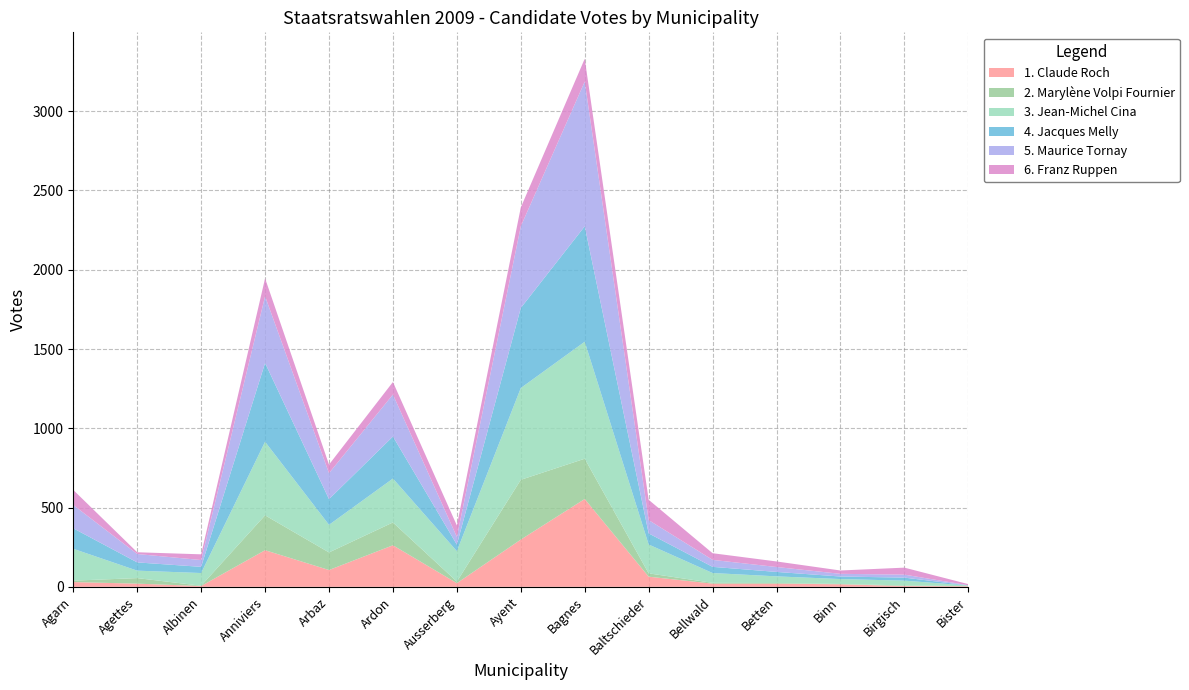

Reading left to right, extract all data points from this chart.

1. Claude Roch: 30	20	5	231	106	262	23	298	554	64	20	20	16	5	4
2. Marylène Volpi Fournier: 9	35	2	220	111	144	10	377	254	21	5	4	2	4	0
3. Jean-Michel Cina: 201	47	80	464	174	277	192	579	738	182	62	42	31	30	4
4. Jacques Melly: 129	52	39	497	162	265	41	505	728	70	39	28	16	19	1
5. Maurice Tornay: 147	53	43	421	164	265	49	515	913	84	44	31	17	19	1
6. Franz Ruppen: 95	11	36	113	54	79	72	119	144	128	42	35	21	44	7